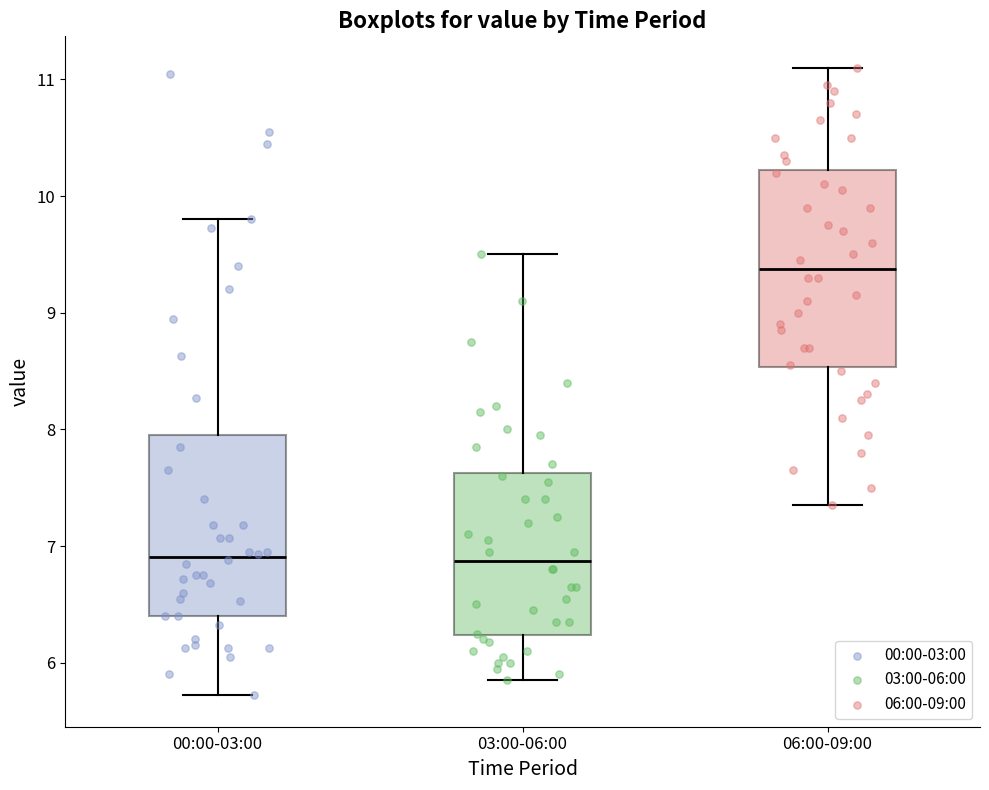

Reading left to right, read every box against the y-axis: the position of its median line, the range the box covers, and the ends of its whiskers. The values are not printed on the chart, so give them approximately, as read against the axis.

00:00-03:00: median 6.9, box 6.4 to 8.0, whiskers 5.7 to 9.8
03:00-06:00: median 6.9, box 6.2 to 7.6, whiskers 5.9 to 9.5
06:00-09:00: median 9.4, box 8.5 to 10.2, whiskers 7.4 to 11.1